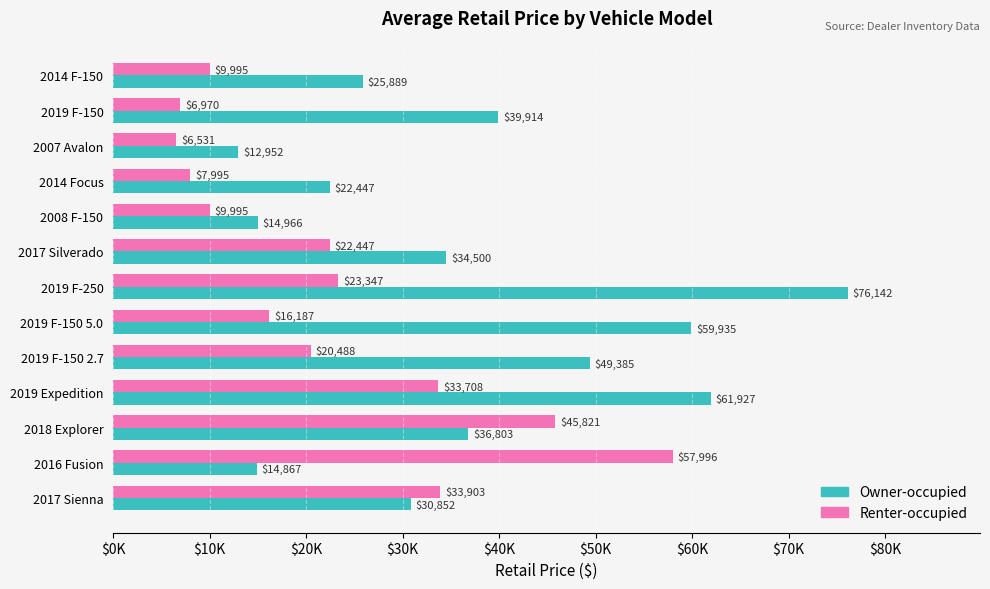

What is the average value of the Renter-occupied series?

22722